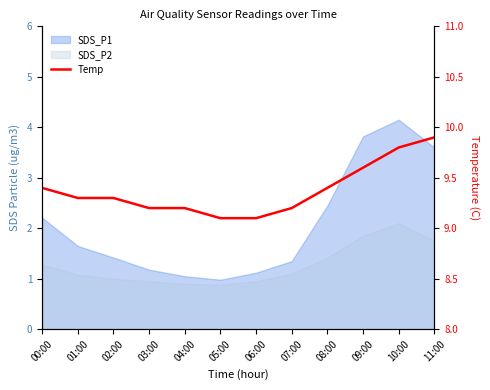

What position from the right is 03:00?

9